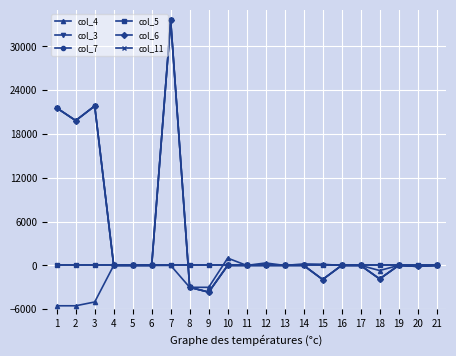

At which category does col_4 reach its first local peak?

10